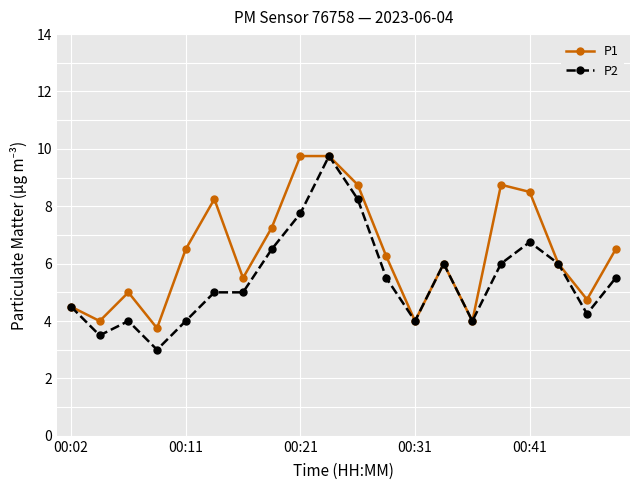

At how many categories does at least one series exceed 7?

7